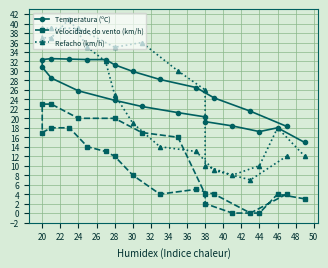

What is the highest value of the Velocidade do vento (km/h) series?

23.0